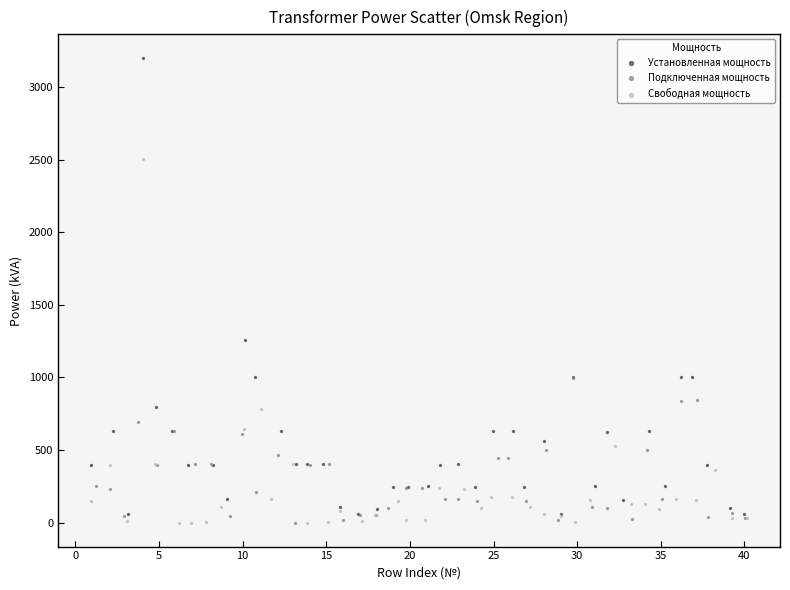

Which series has the widest spread of Y values?

Установленная мощность